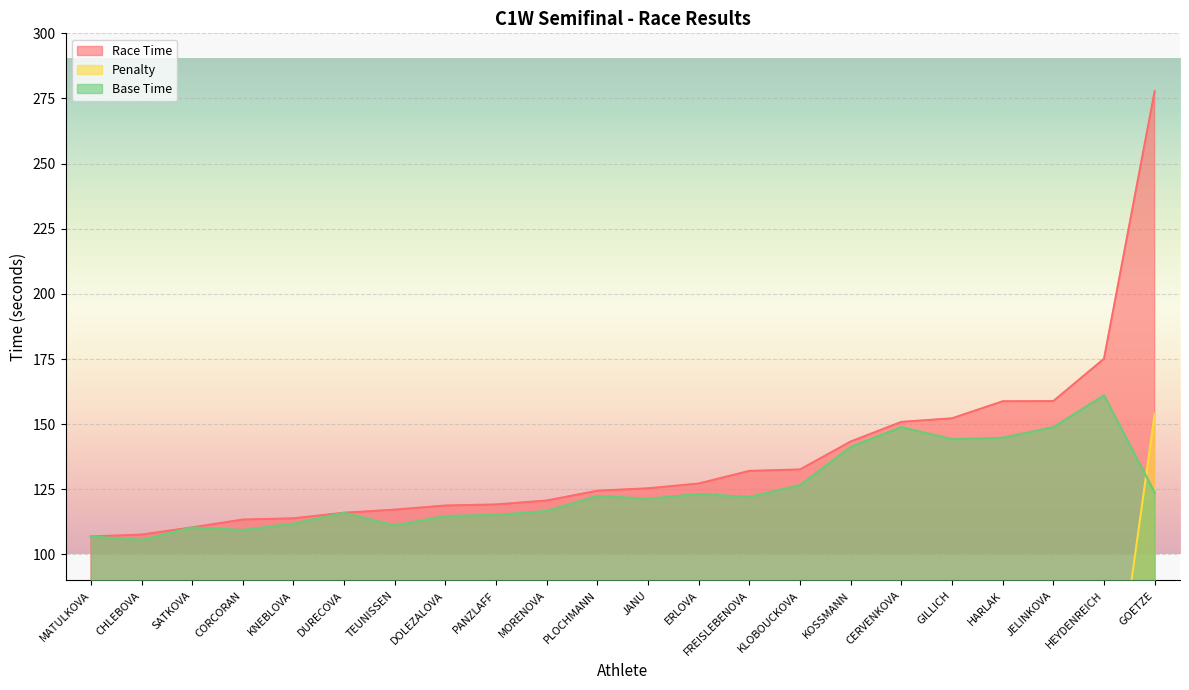

True or false: Race Time and Base Time intersect in this chart.

False